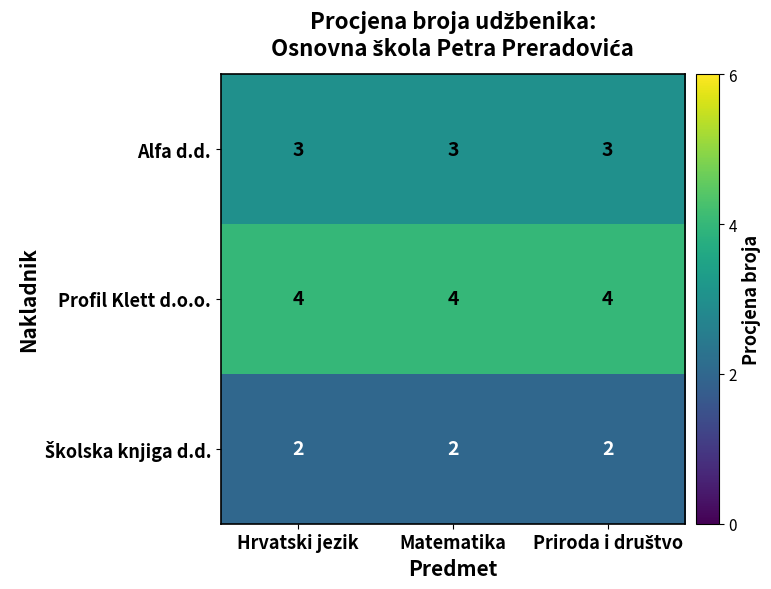

At how many categories does at least one series exceed 2?

3